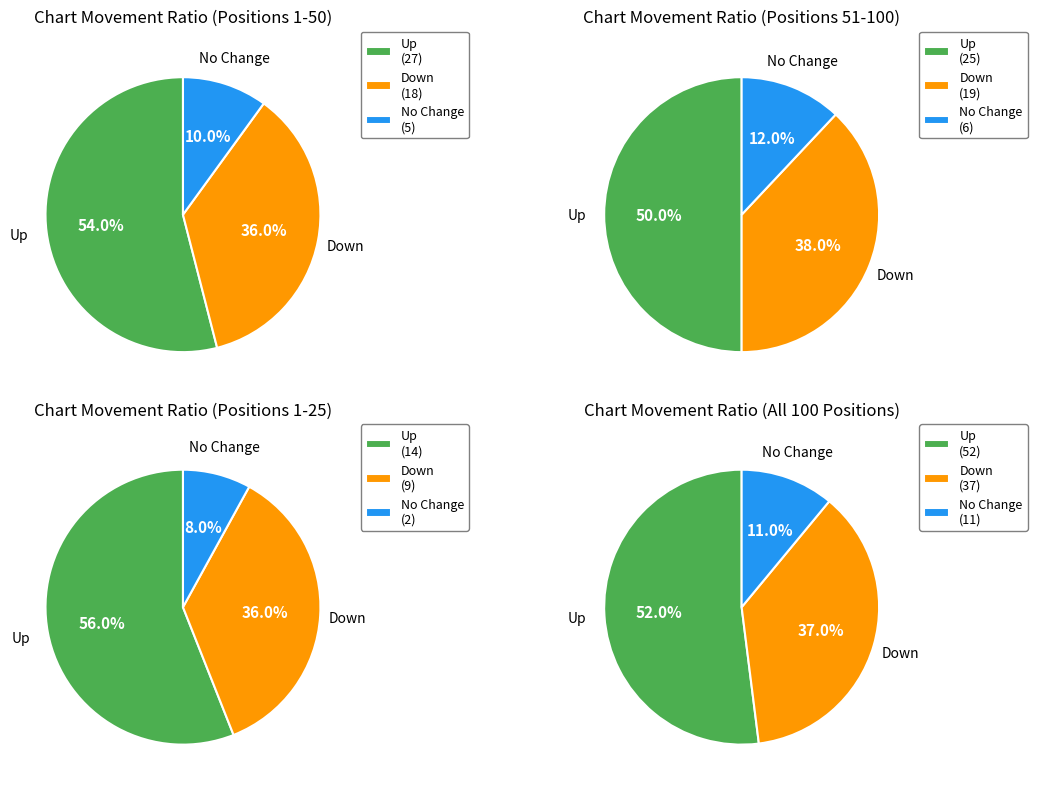

Which slice is the largest?

up